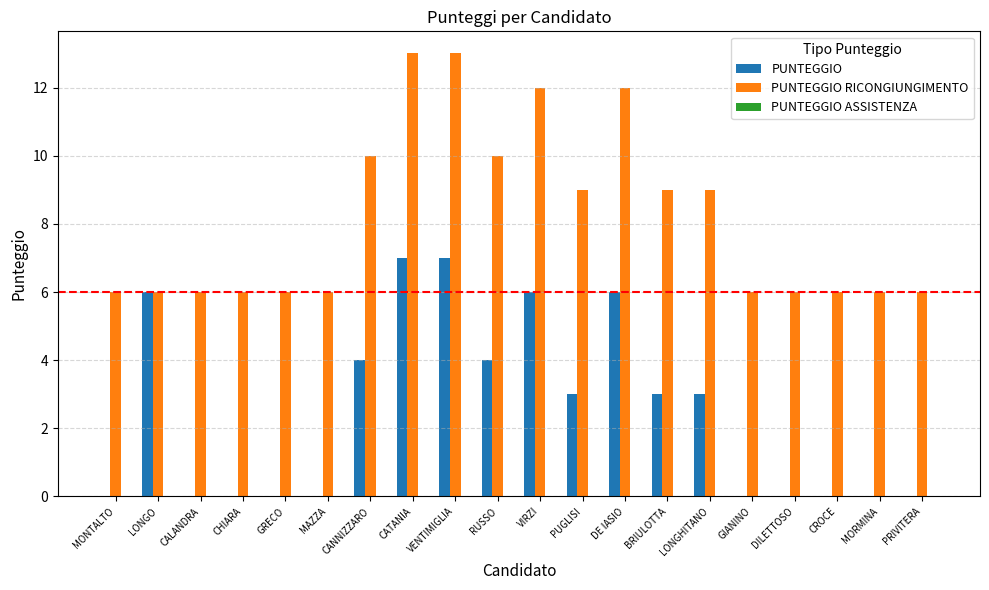

What is the spread (max minus min) of values at MONTALTO?

6